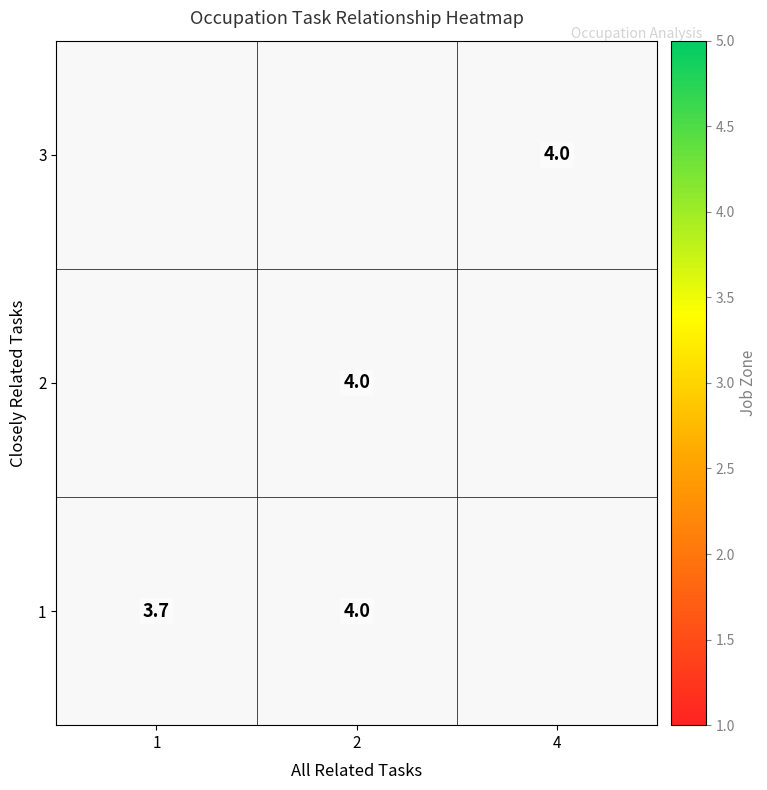

True or false: 2 has a value of 6.9 at 2.

False